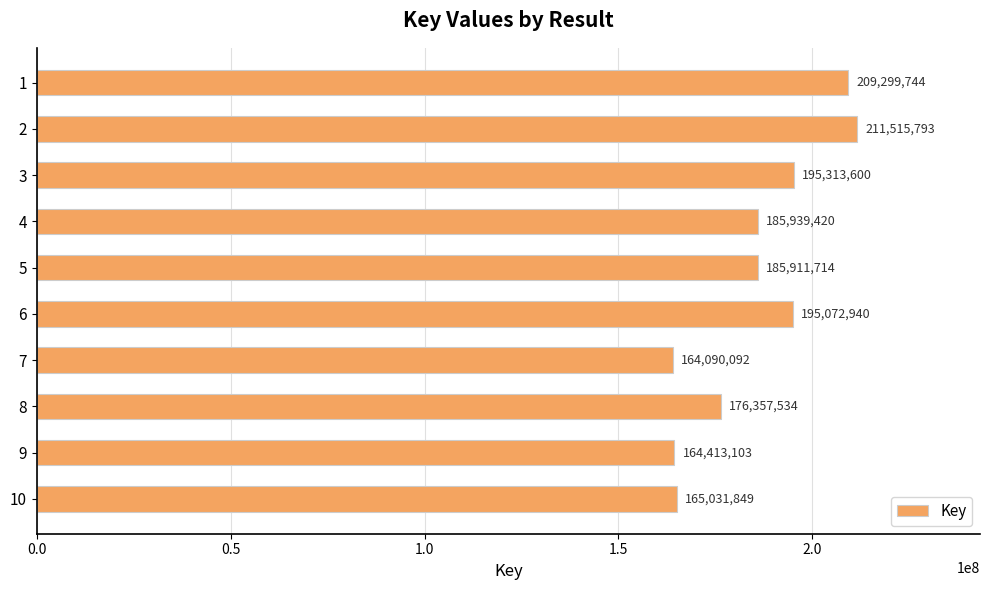

Approximately how many times larger is the value at 3 compared to 8?

1.1